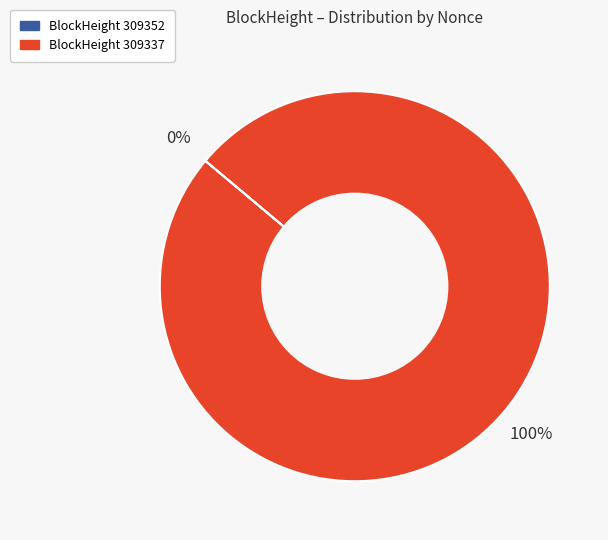

To the nearest percent, what is the average slice percentage?

50%